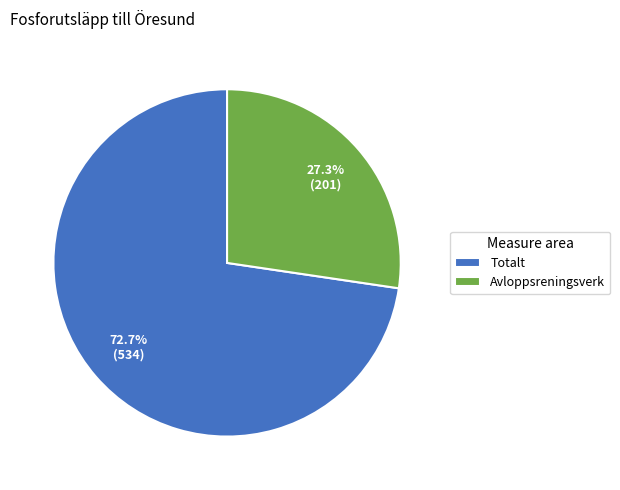

Rank the categories by value from highest to lowest.

Totalt, Avloppsreningsverk